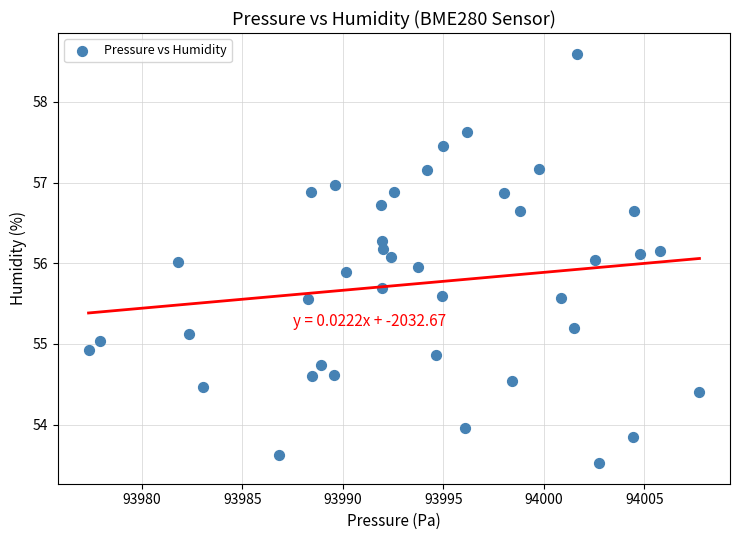

How many data points are displayed?

40